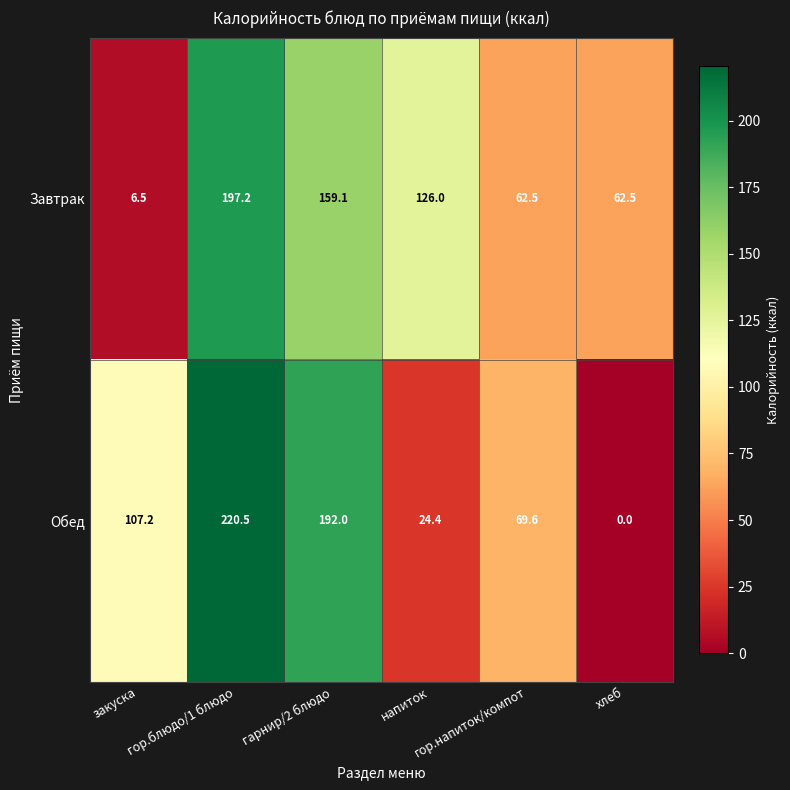

Which series has the largest total across all categories?

Завтрак